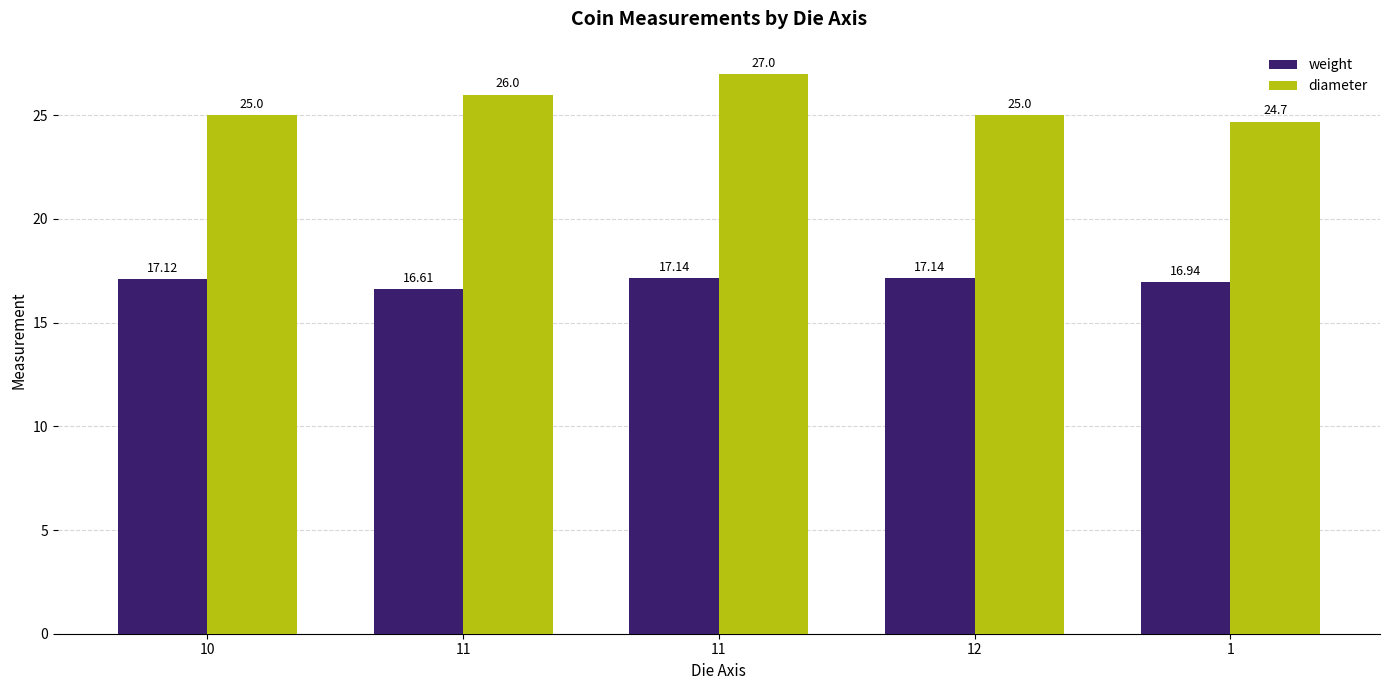

How many values in the weight series exceed 17?

3